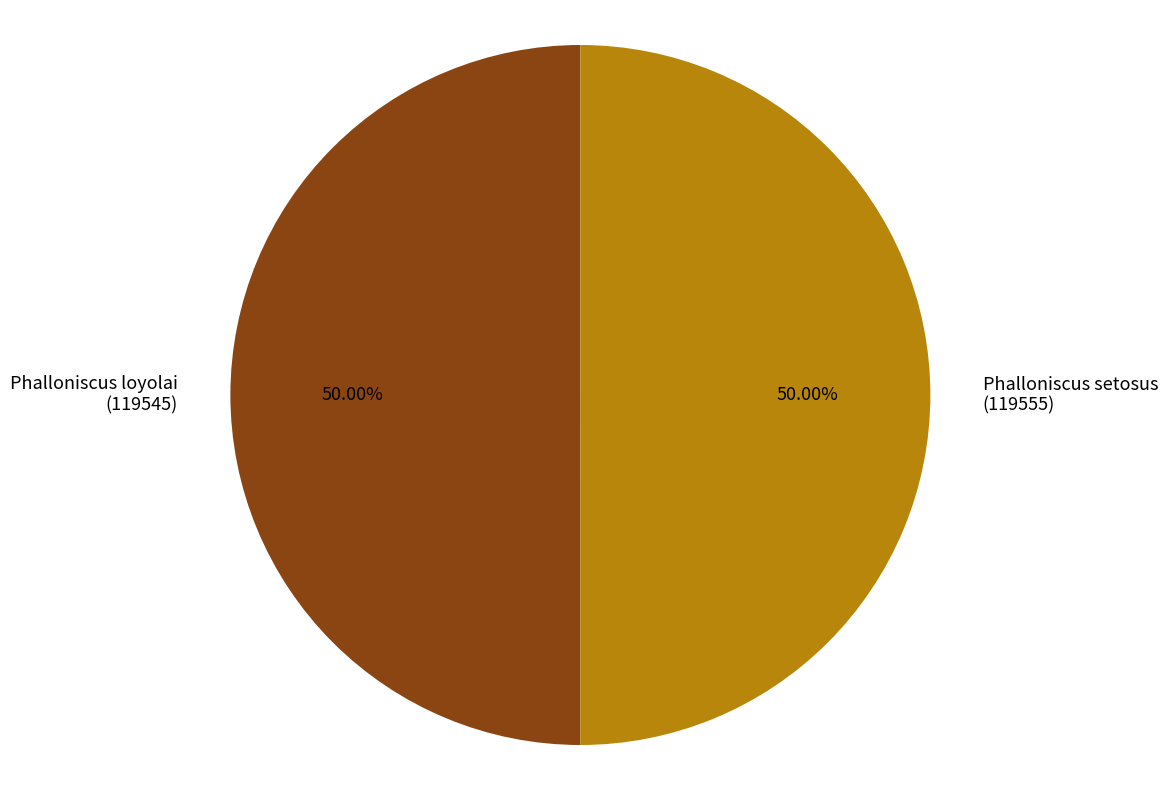

Is the sum of Phalloniscus setosus (119555) and Phalloniscus loyolai (119545) greater than half?

Yes